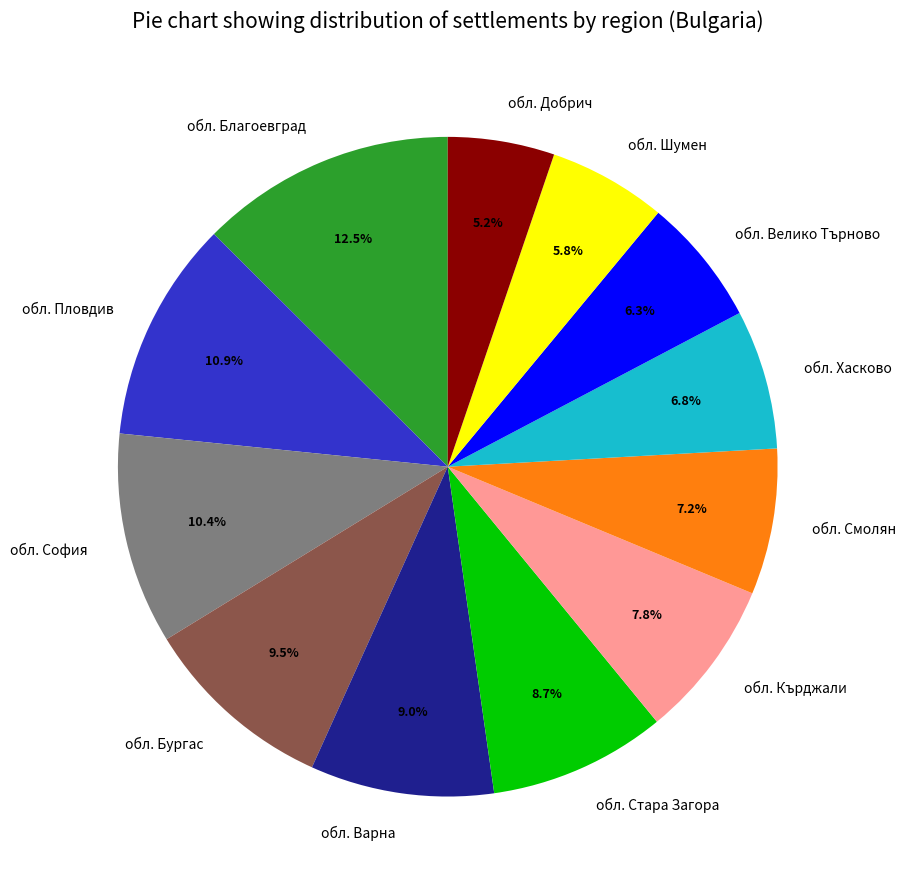

Which has a higher value, обл. Смолян or обл. Шумен?

обл. Смолян